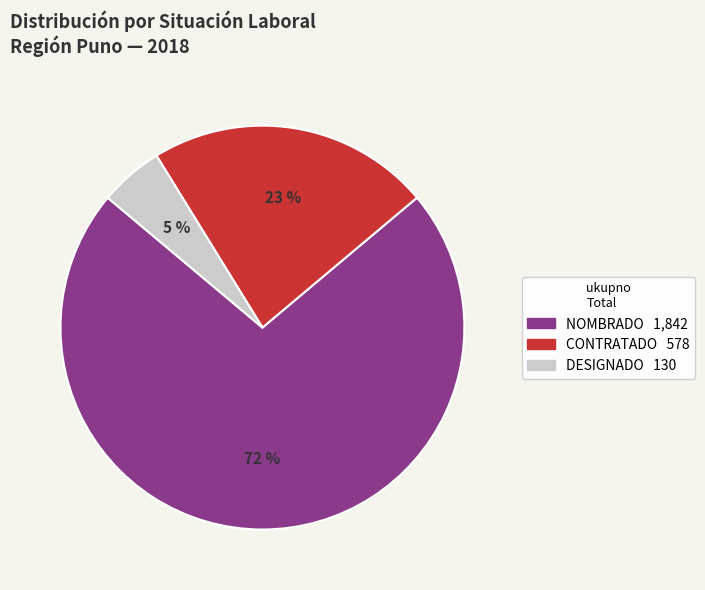

To the nearest percent, what is the difference between the largest and smallest slice percentages?

67%